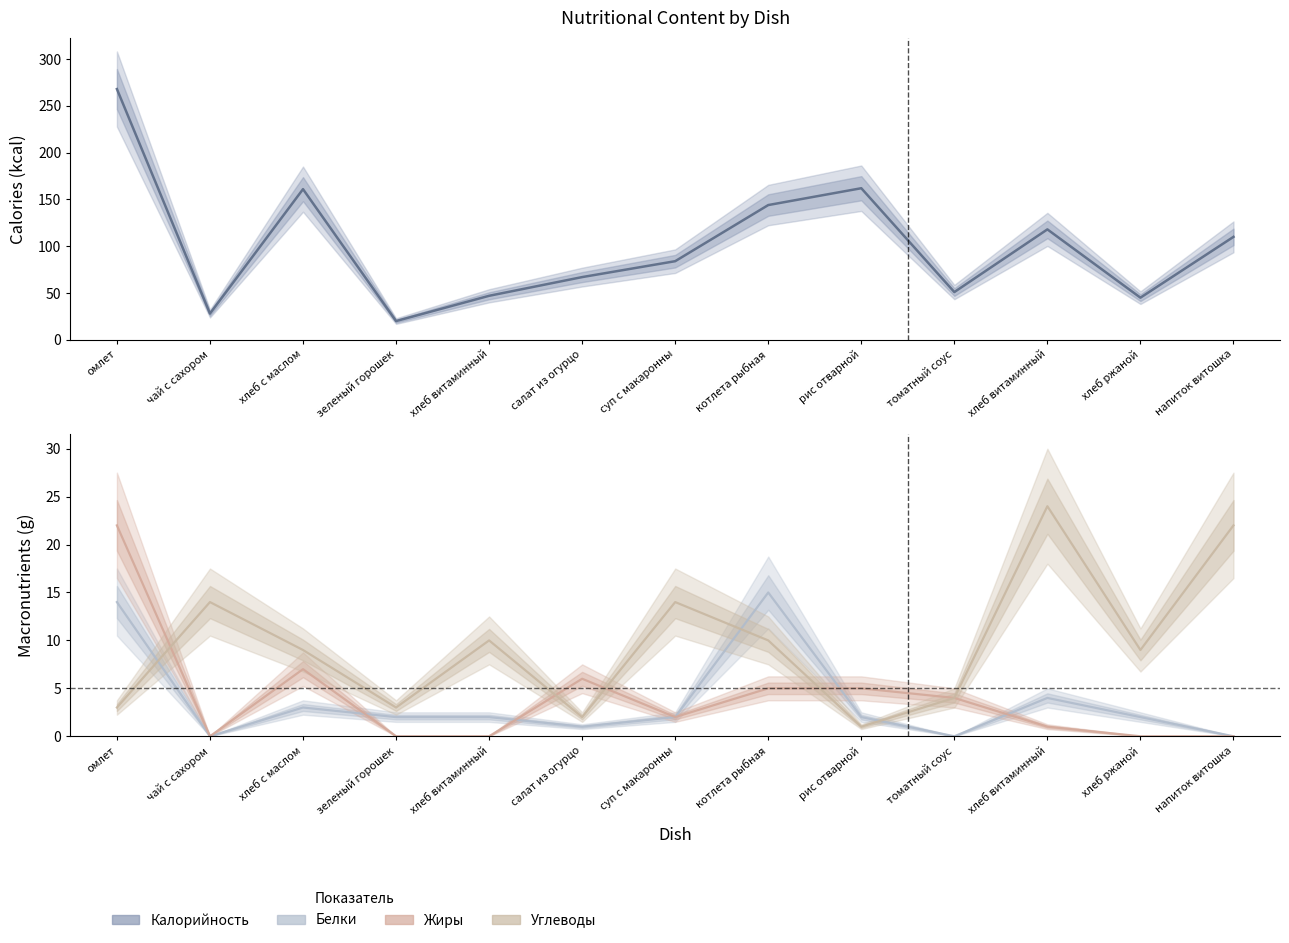

True or false: Углеводы has more than 1 interior local peaks.

True